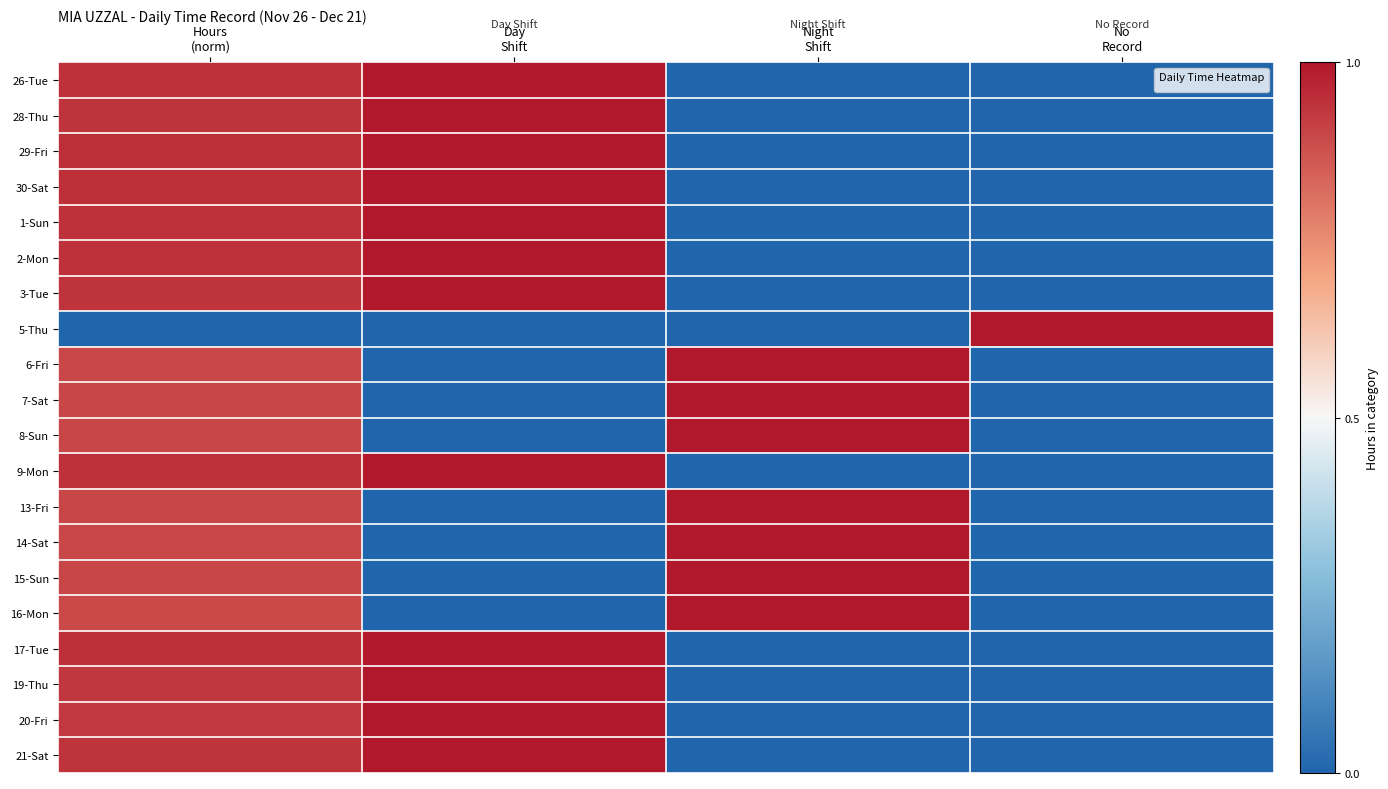

At Night Shift, list the series in order from largest to smallest.

6-Fri, 7-Sat, 8-Sun, 13-Fri, 14-Sat, 15-Sun, 16-Mon, 26-Tue, 28-Thu, 29-Fri, 30-Sat, 1-Sun, 2-Mon, 3-Tue, 5-Thu, 9-Mon, 17-Tue, 19-Thu, 20-Fri, 21-Sat